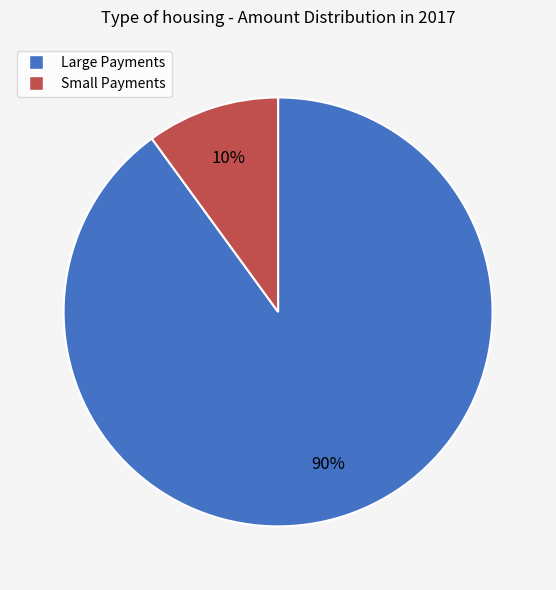

To the nearest percent, what portion does Small Payments represent?

10%